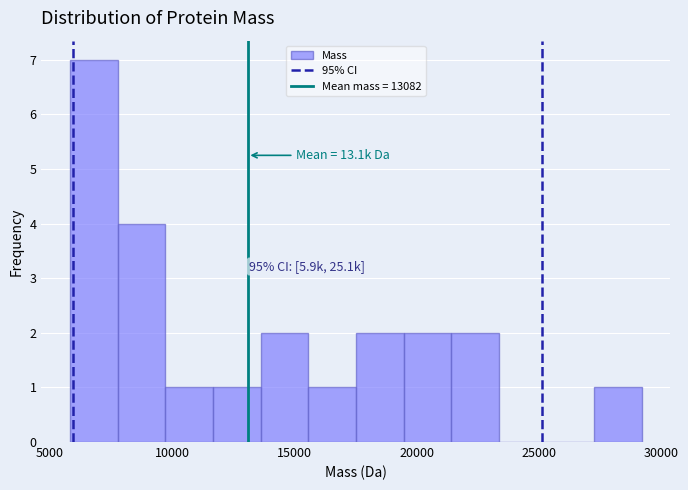

Around what value on the x-axis is the tallest bar? Give the approximate position of its centre, as read against the axis.

7000